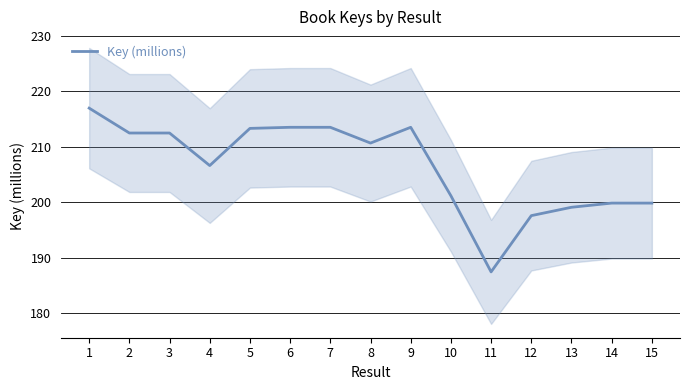

Reading left to right, what are all the values shown in this chart?

1=216.9	2=212.5	3=212.5	4=206.6	5=213.3	6=213.5	7=213.5	8=210.7	9=213.5	10=201.2	11=187.4	12=197.6	13=199.1	14=199.8	15=199.8